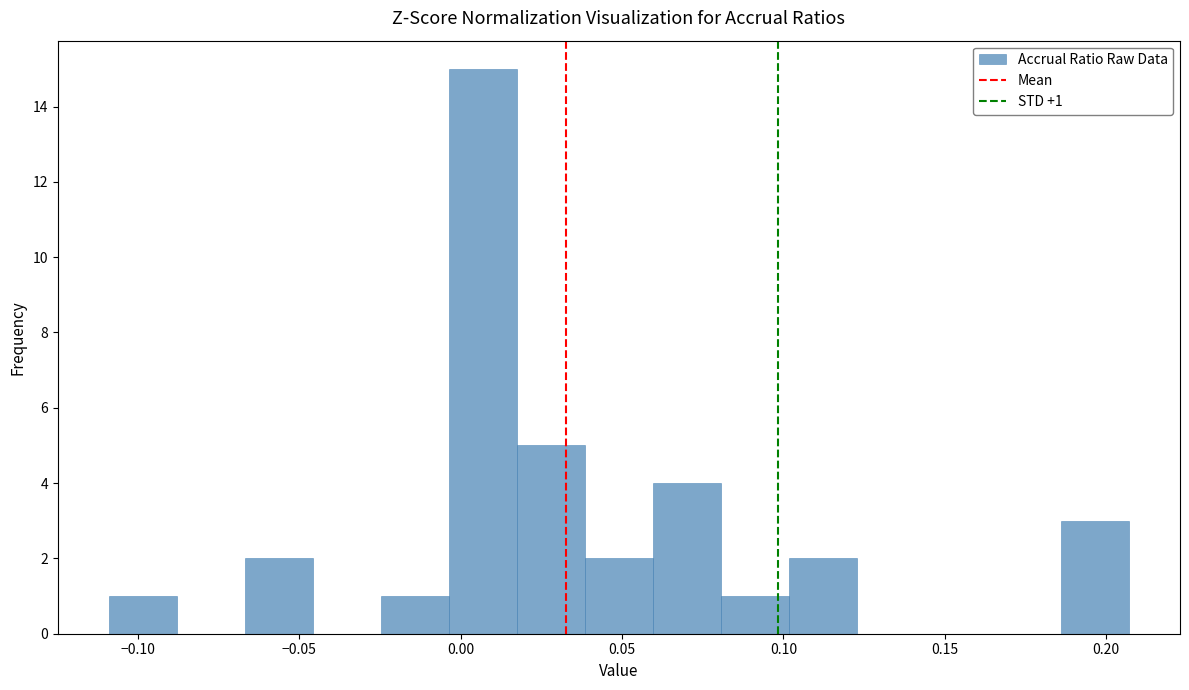

Which range on the x-axis has the tallest bar?

-0.005 to 0.015